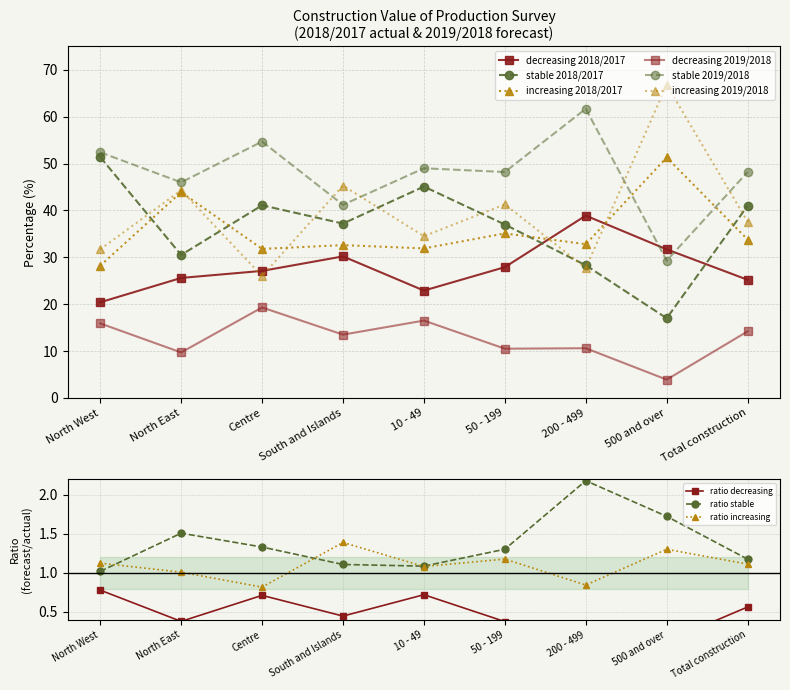

True or false: decreasing 2019/2018 and increasing 2018/2017 cross at least once.

False